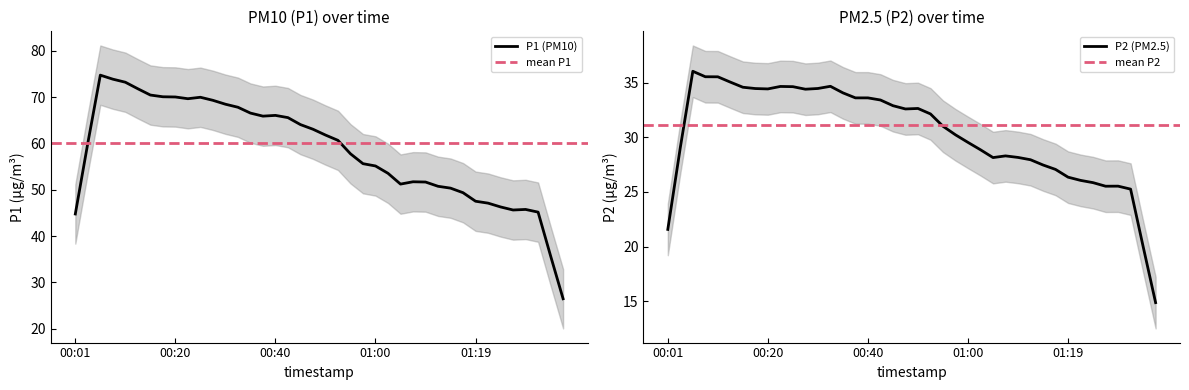

True or false: P2 and P1 cross at least once.

False